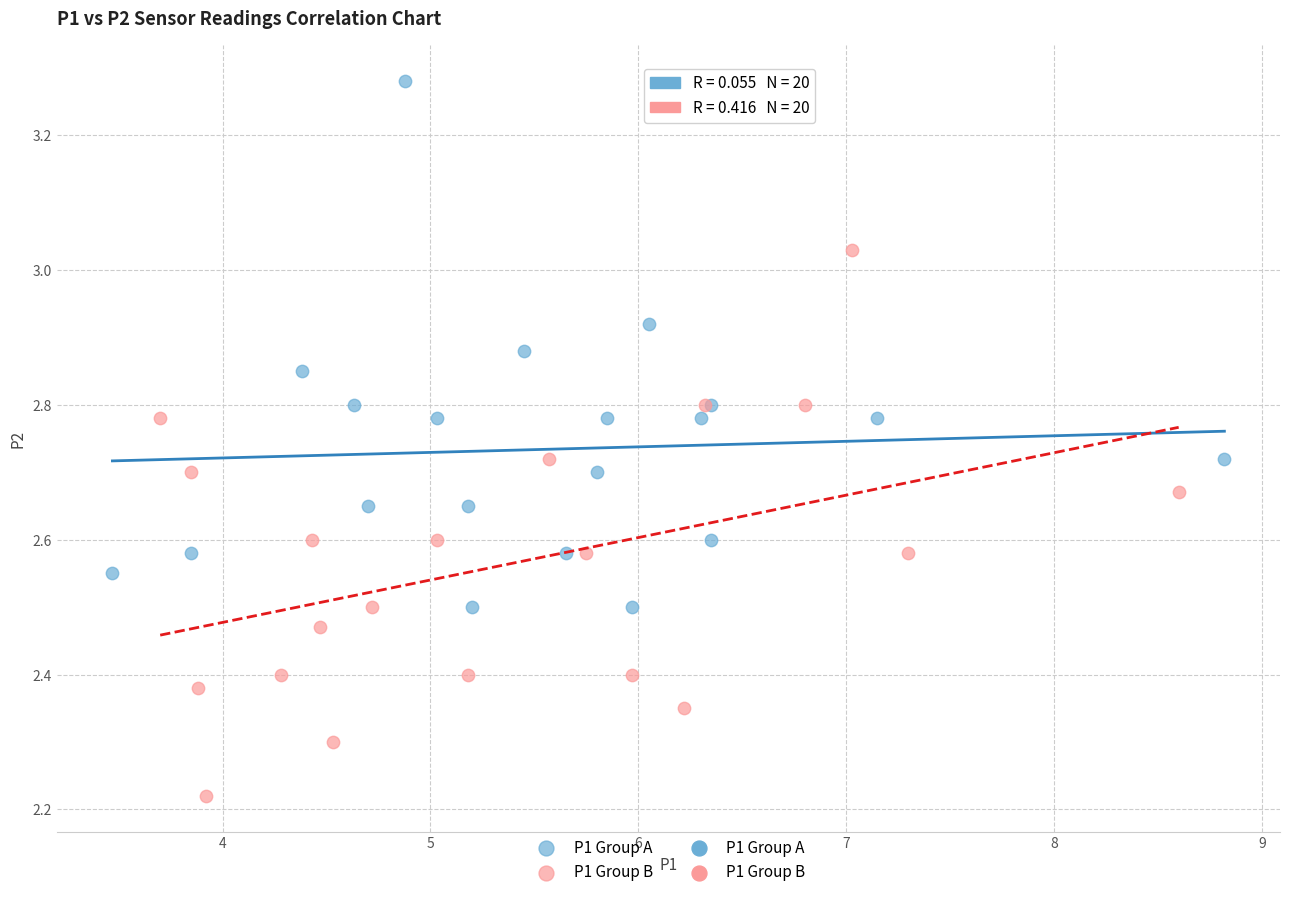

Which series contains the highest Y value?

P1 Group A